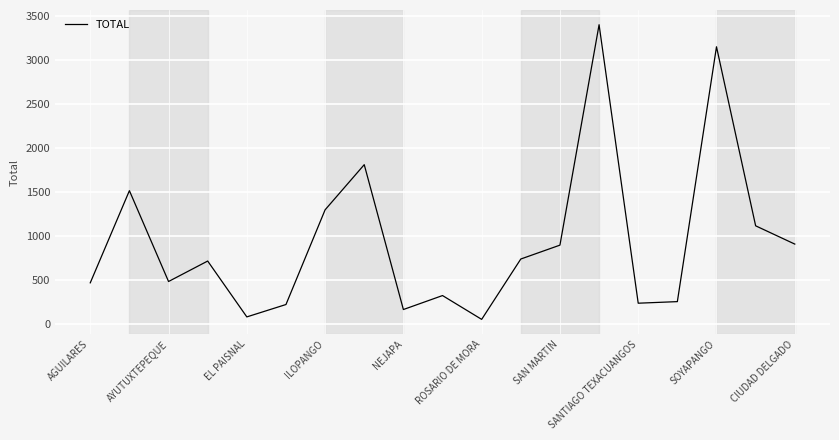

What is the average value?

937